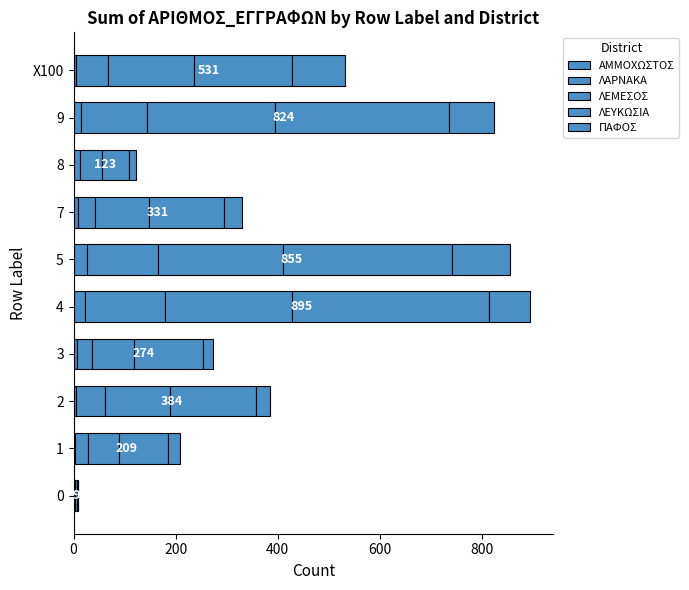

Rank the series at 0 from lowest to highest value.

ΠΑΦΟΣ, ΑΜΜΟΧΩΣΤΟΣ, ΛΑΡΝΑΚΑ, ΛΕΥΚΩΣΙΑ, ΛΕΜΕΣΟΣ